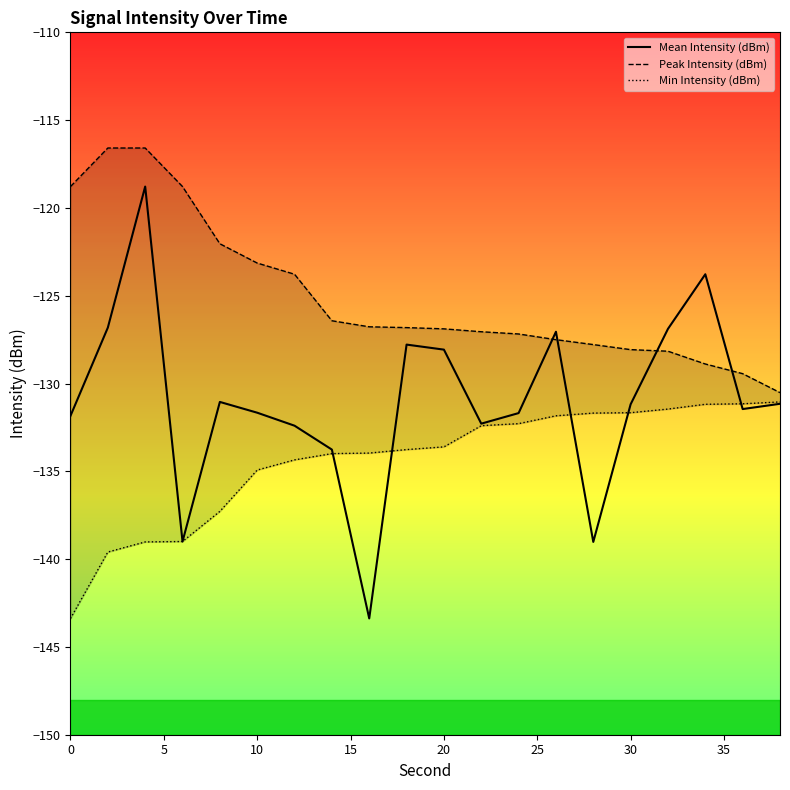

How many data points in Peak Intensity (dBm) are less than -126?

13